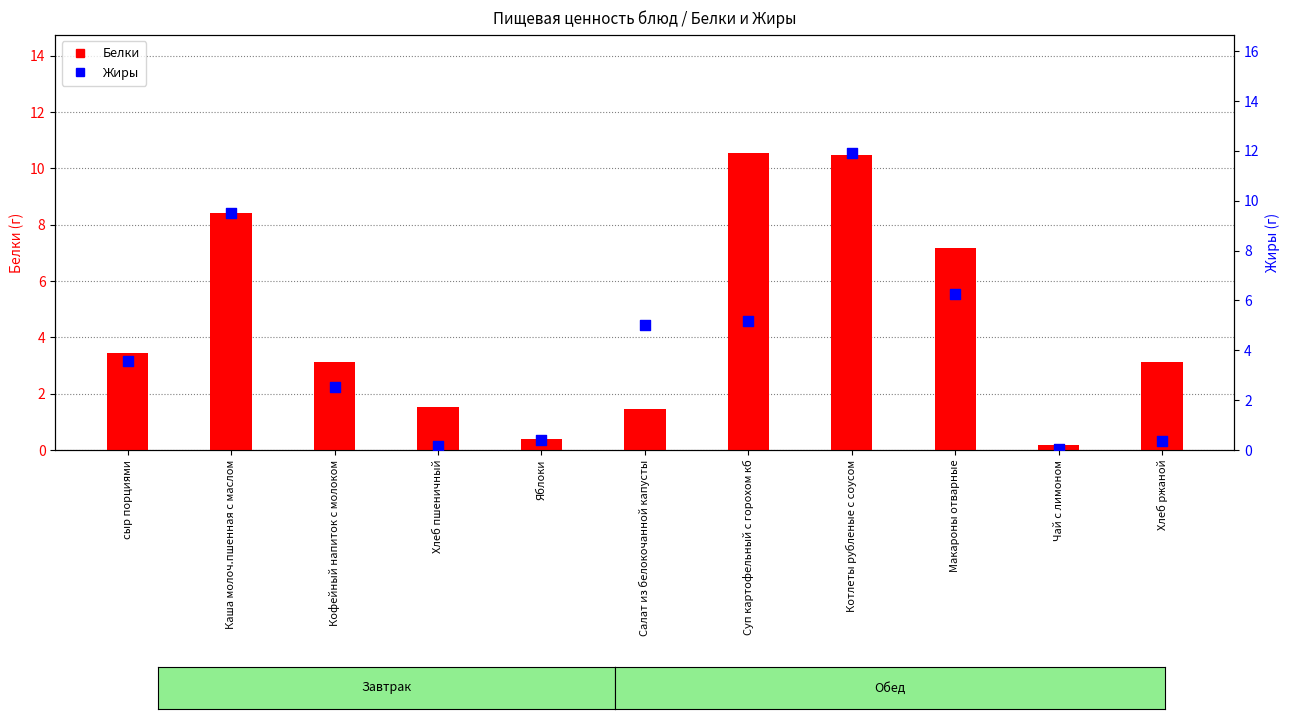

Is the value of Белки at Чай с лимоном greater than the value of Жиры at Салат из белокочанной капусты?

No